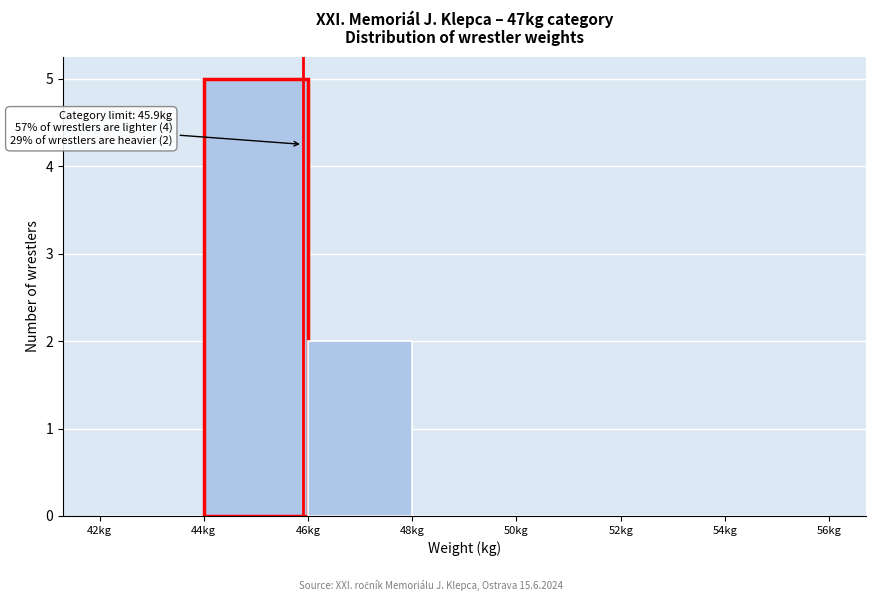

Which range on the x-axis has the tallest bar?

44 to 46